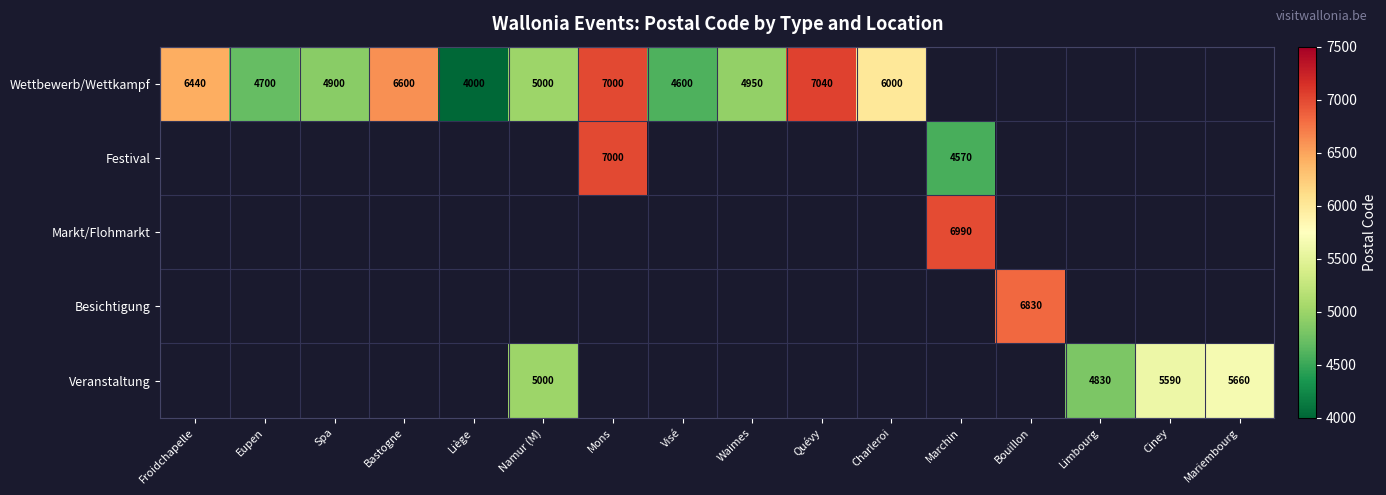

True or false: Veranstaltung has a value of 5590 at Ciney.

True